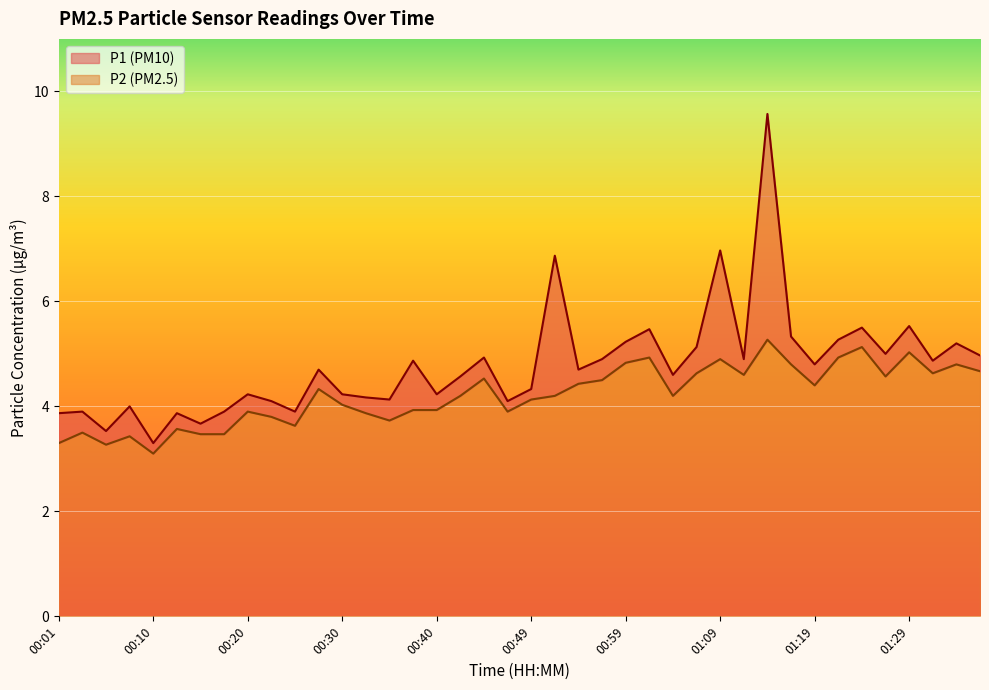

What is the difference between the highest and lowest values at 01:07?

0.5